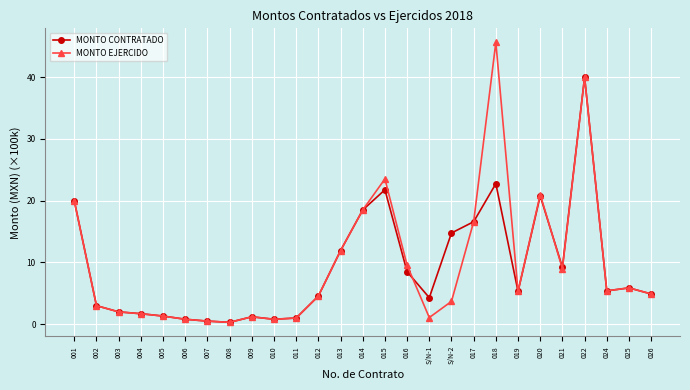

What are all the series names shown in the legend?

MONTO CONTRATADO, MONTO EJERCIDO